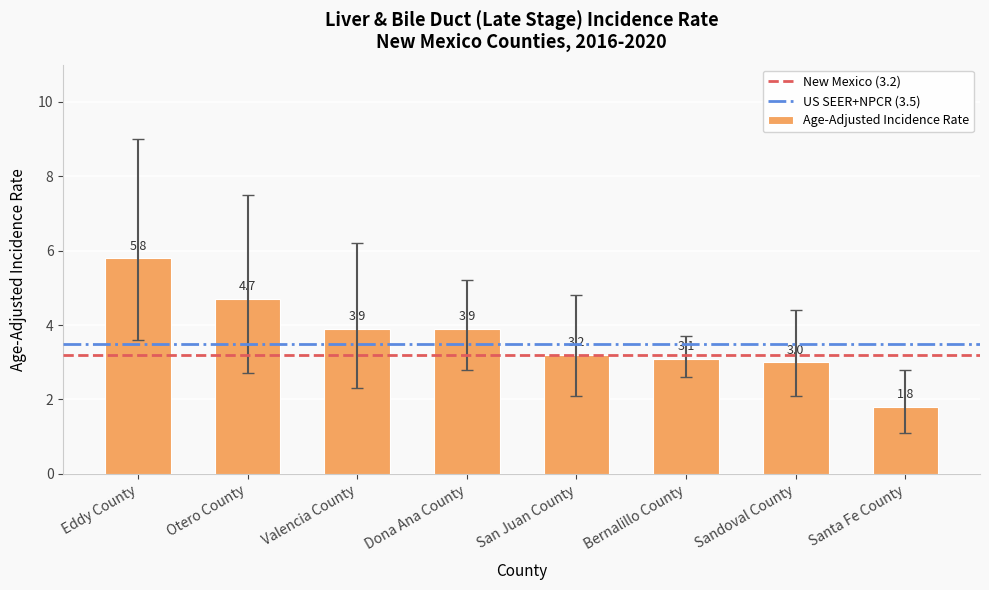

What is the minimum value shown in the chart?

1.8